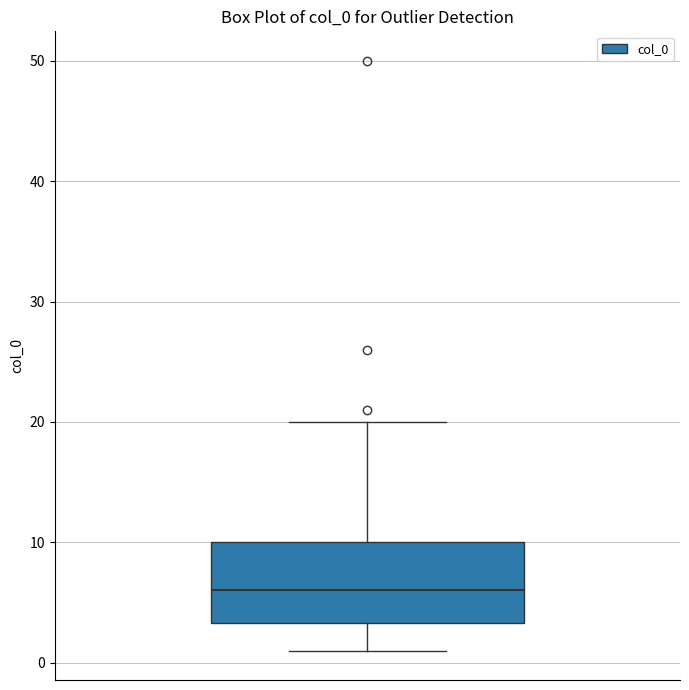

Where does the lower whisker of the box end on the y-axis? The values are not printed on the chart, so give them approximately, as read against the axis.

1